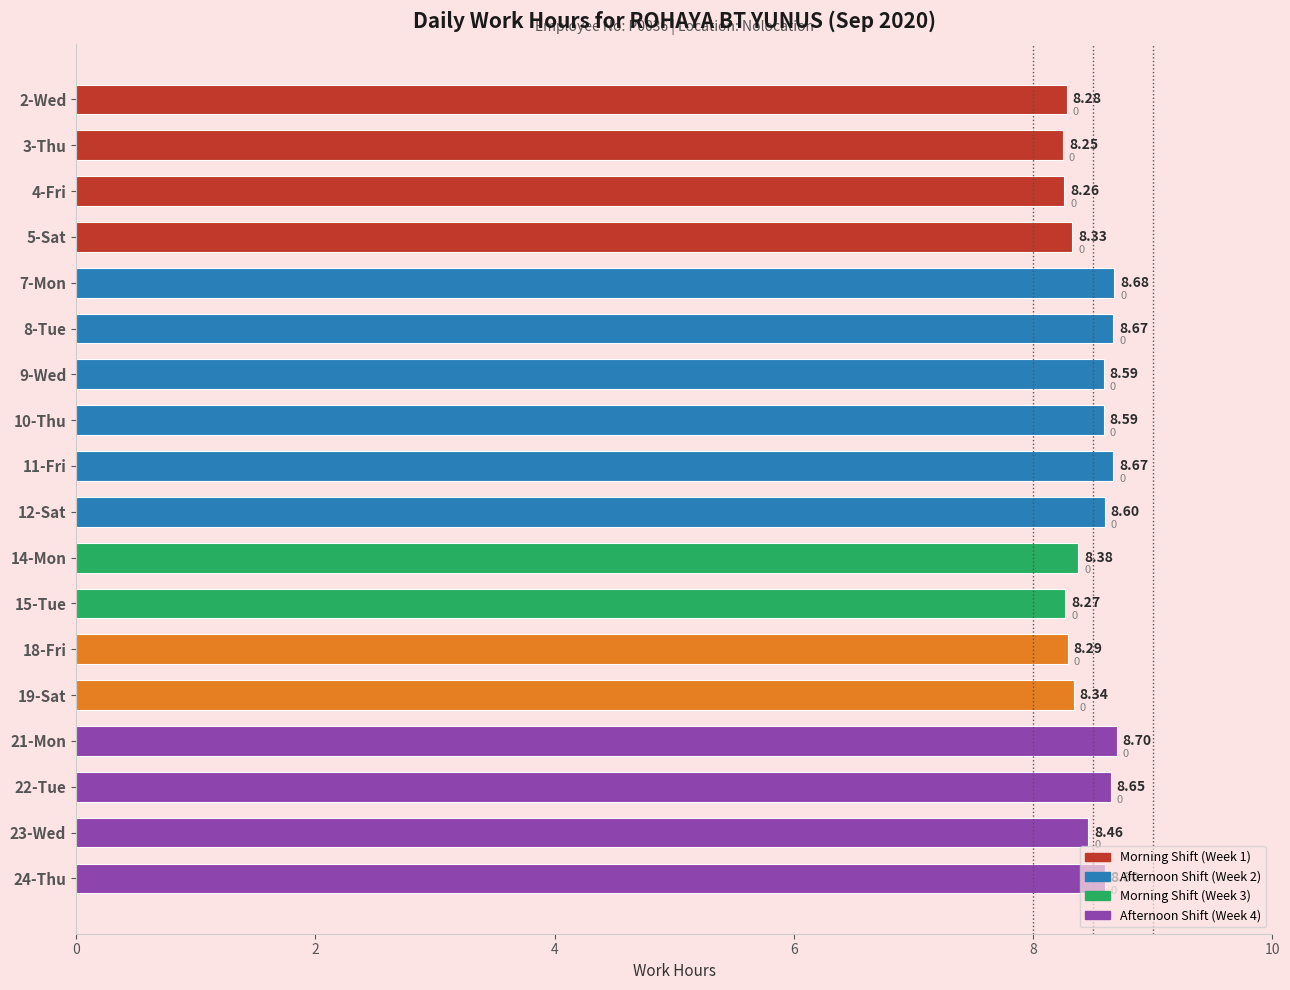

What is the maximum value shown in the chart?

8.7